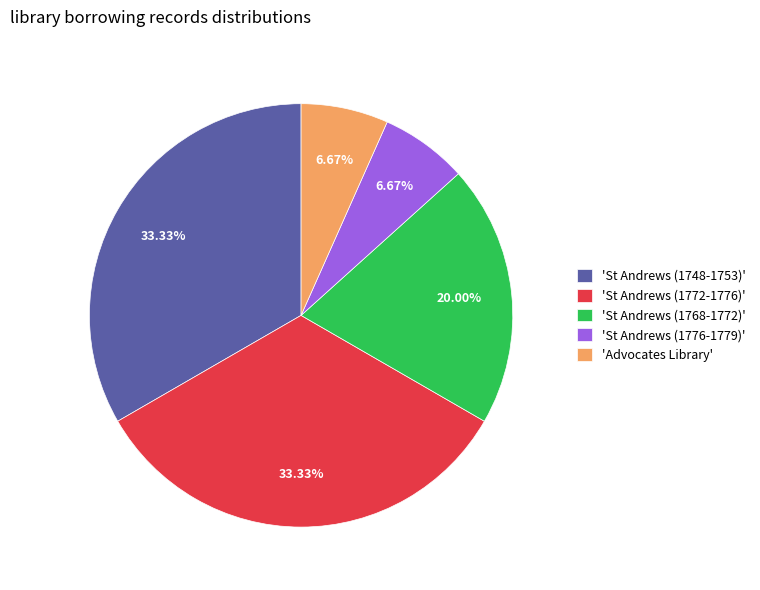

Does any single category account for the majority?

No